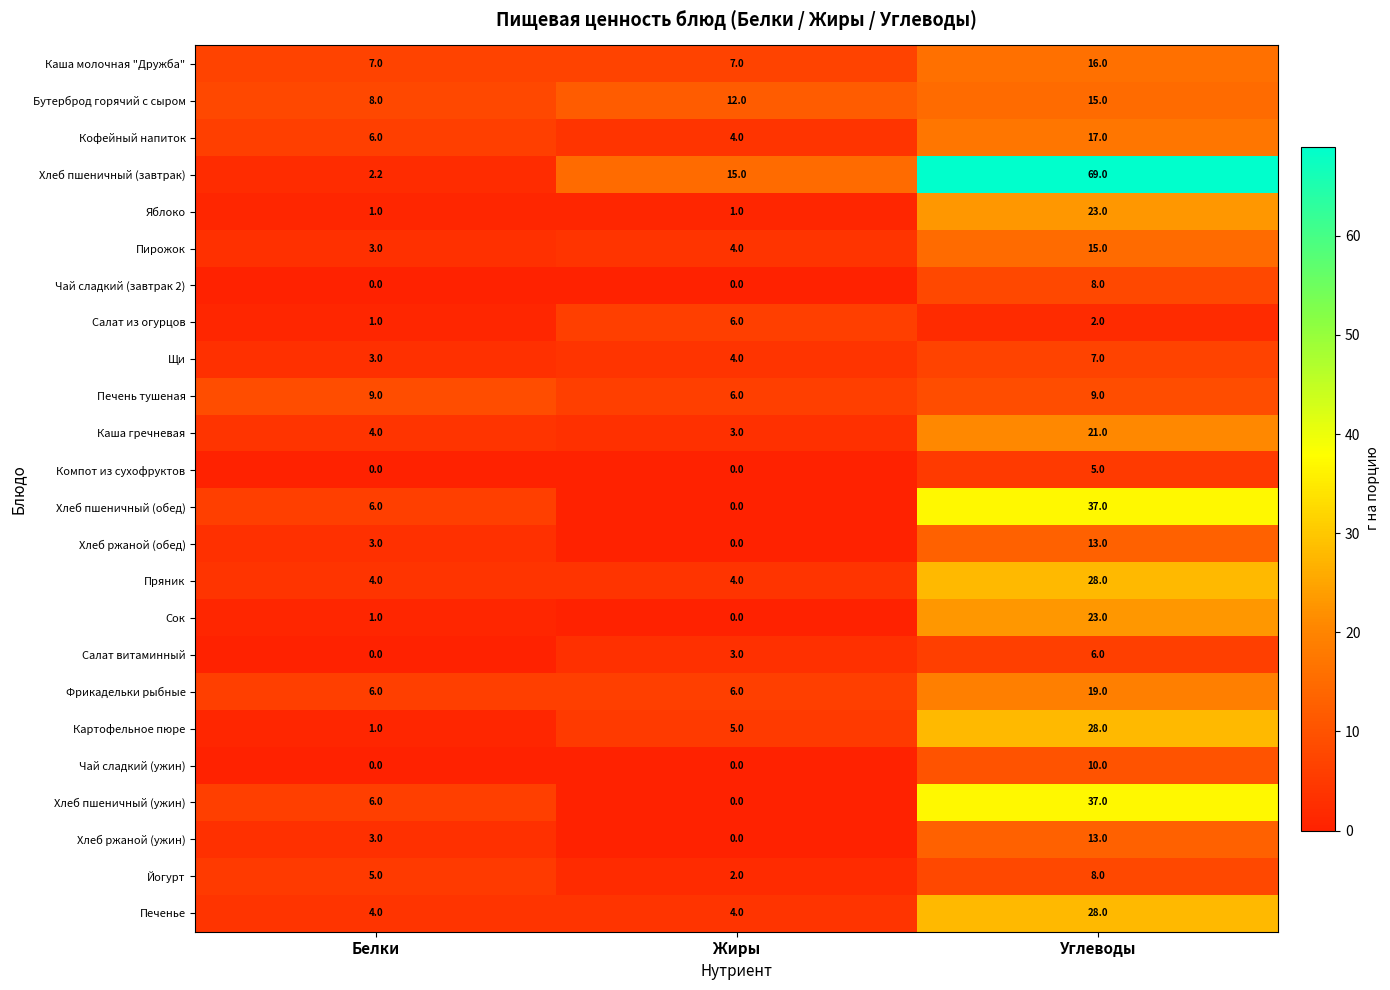

What is the difference between the maximum and second lowest values in the Кофейный напиток series?

11.0